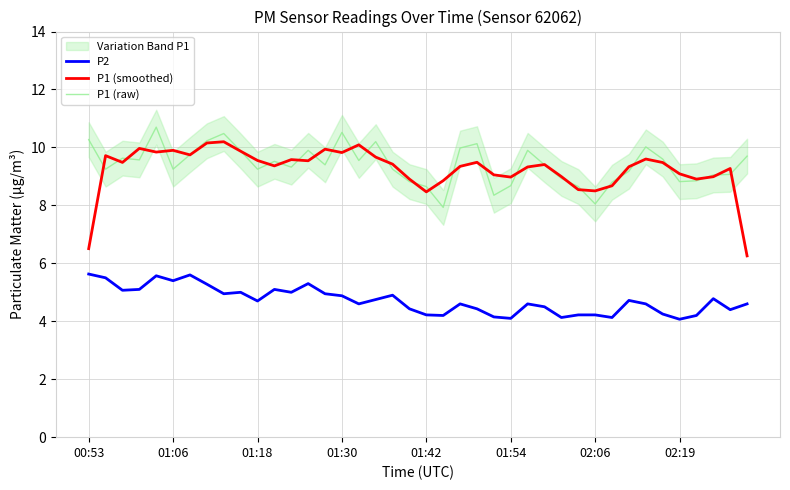

At 11, list the series in order from largest to smallest.

P1 (raw), P1 (smoothed), P2